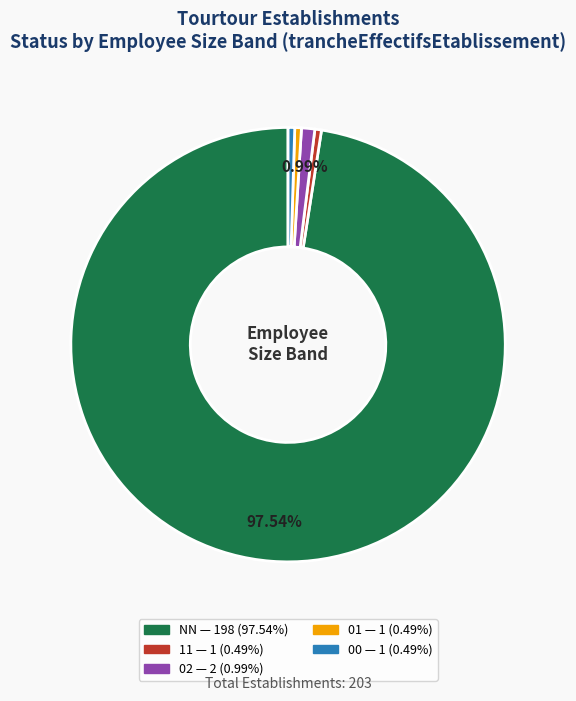

Is there any slice that represents more than half of the pie?

Yes